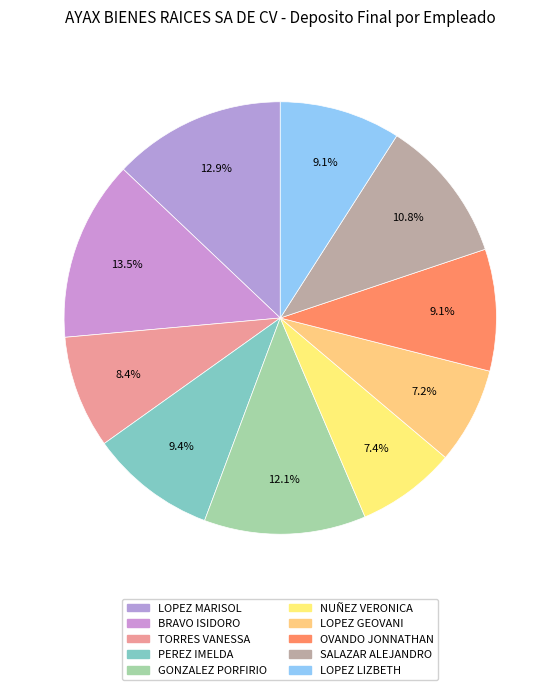

Does any single category account for the majority?

No